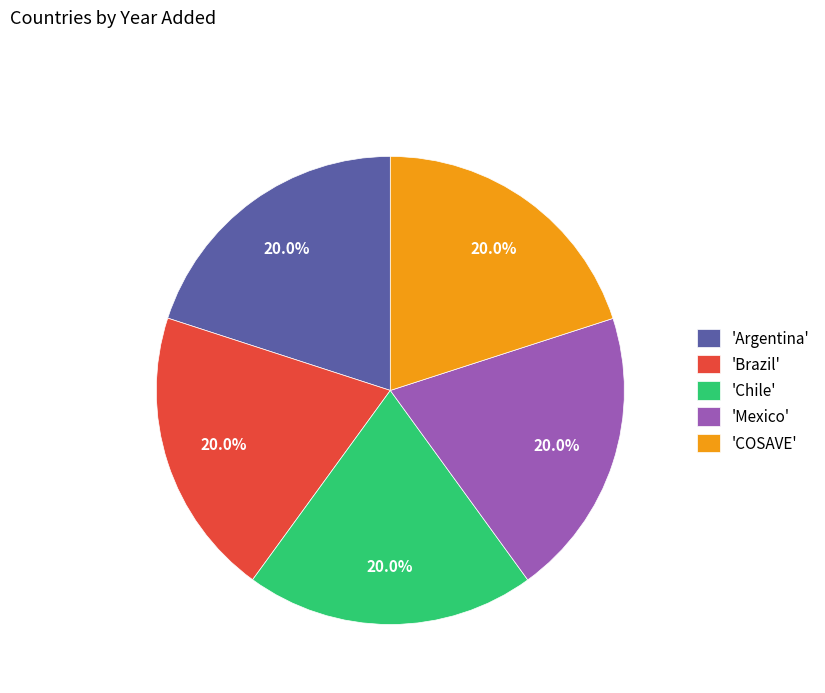

Do 'COSAVE' and 'Chile' together represent more than half of the pie?

No